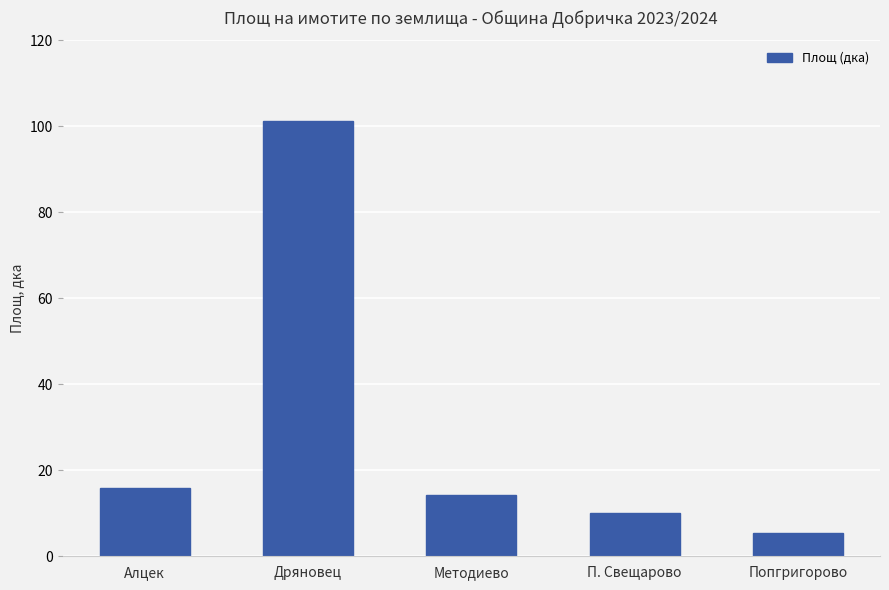

Which label corresponds to the largest value in the chart?

Дряновец